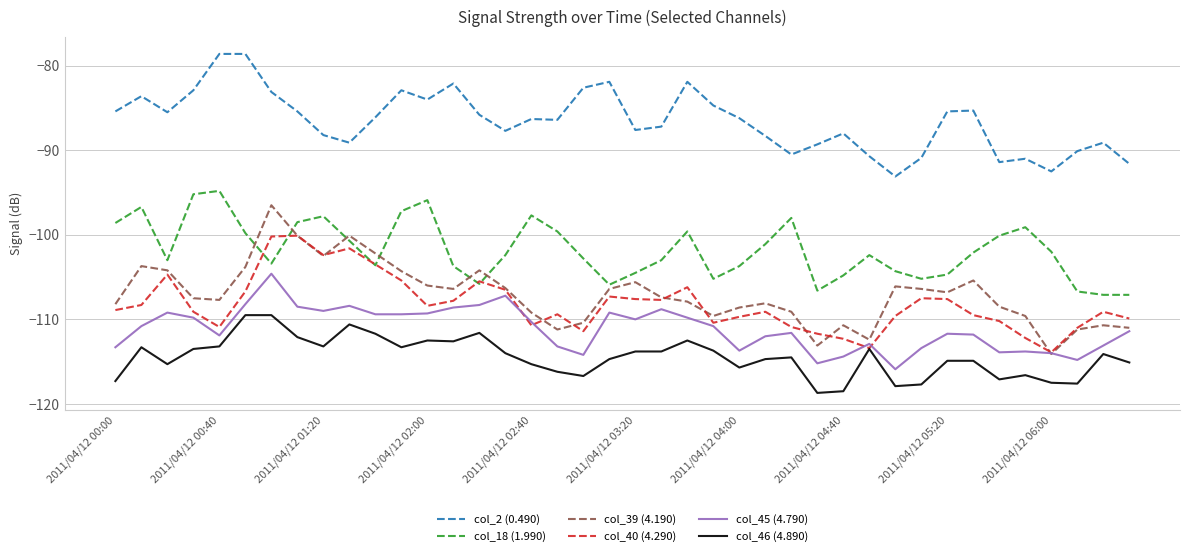

True or false: col_46 (4.890) and col_39 (4.190) intersect in this chart.

False